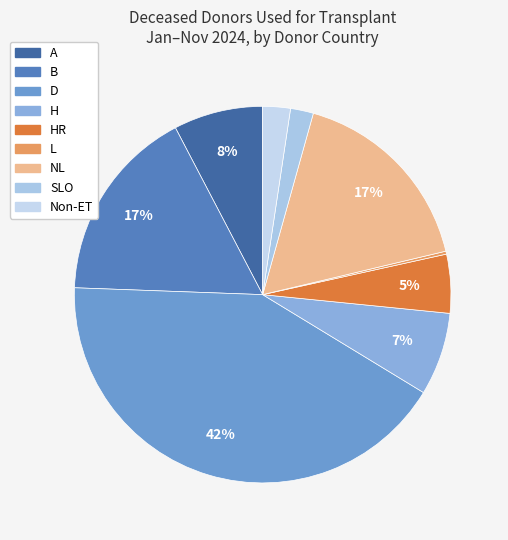

How many slices are in this pie chart?

9